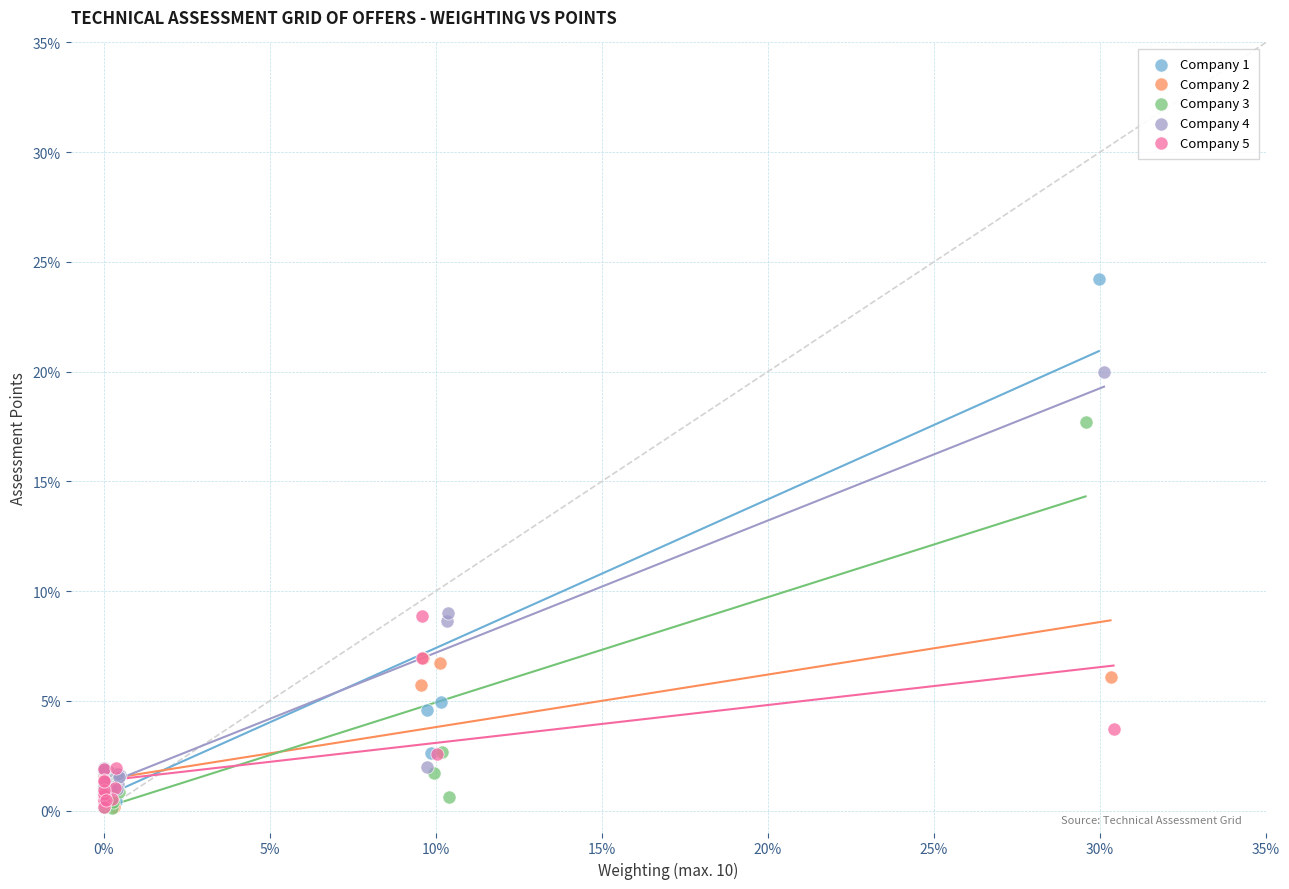

Which series reaches the maximum Y coordinate?

Company 1